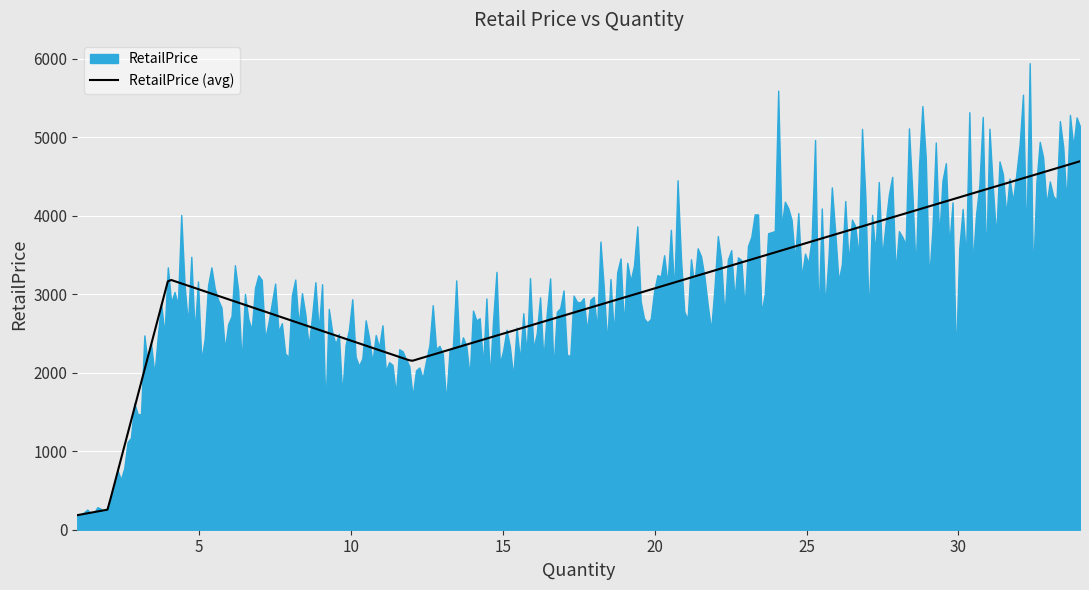

What is the highest value of the RetailPrice (avg) series?

4692.0